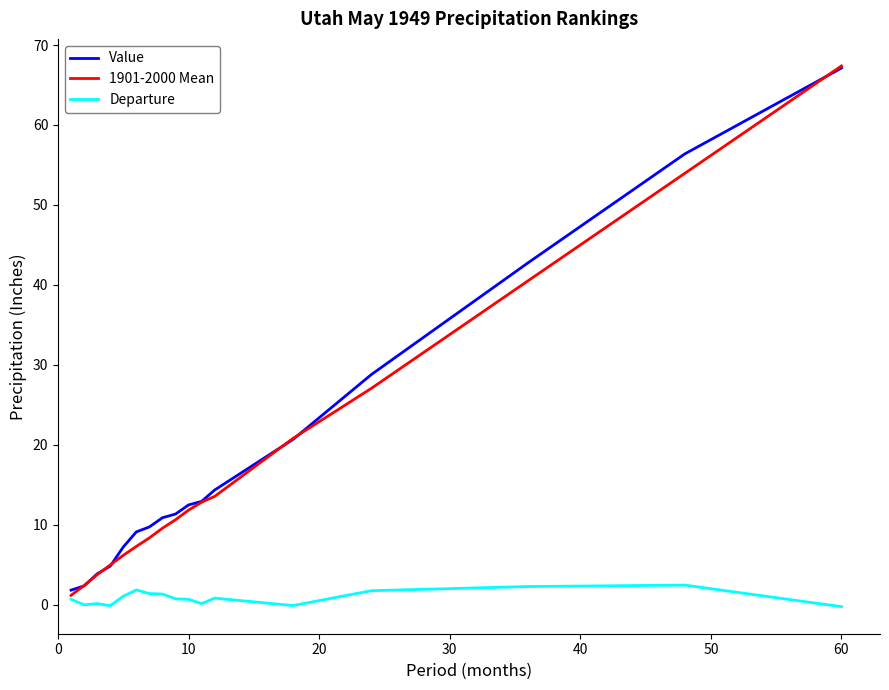

Which series has the widest spread of values?

1901-2000 Mean